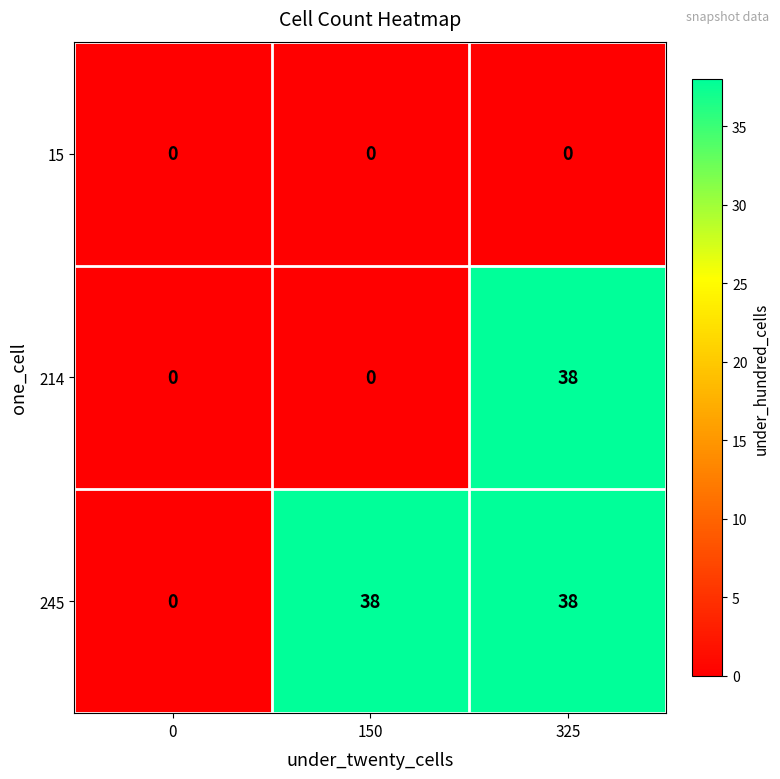

Reading left to right, what are all the values shown in this chart?

15: 0	0	0
214: 0	0	38
245: 0	38	38